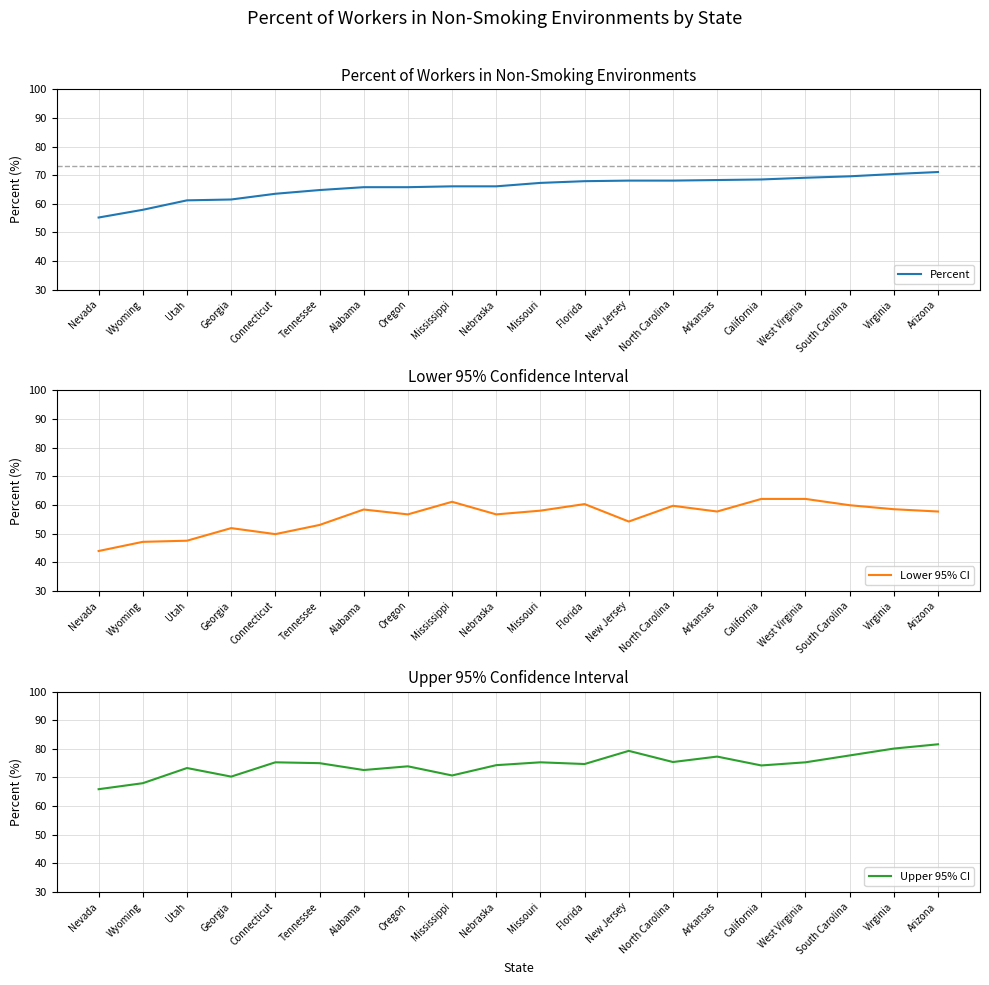

What is the difference between the second highest and second lowest values in the Upper 95% CI series?

12.1